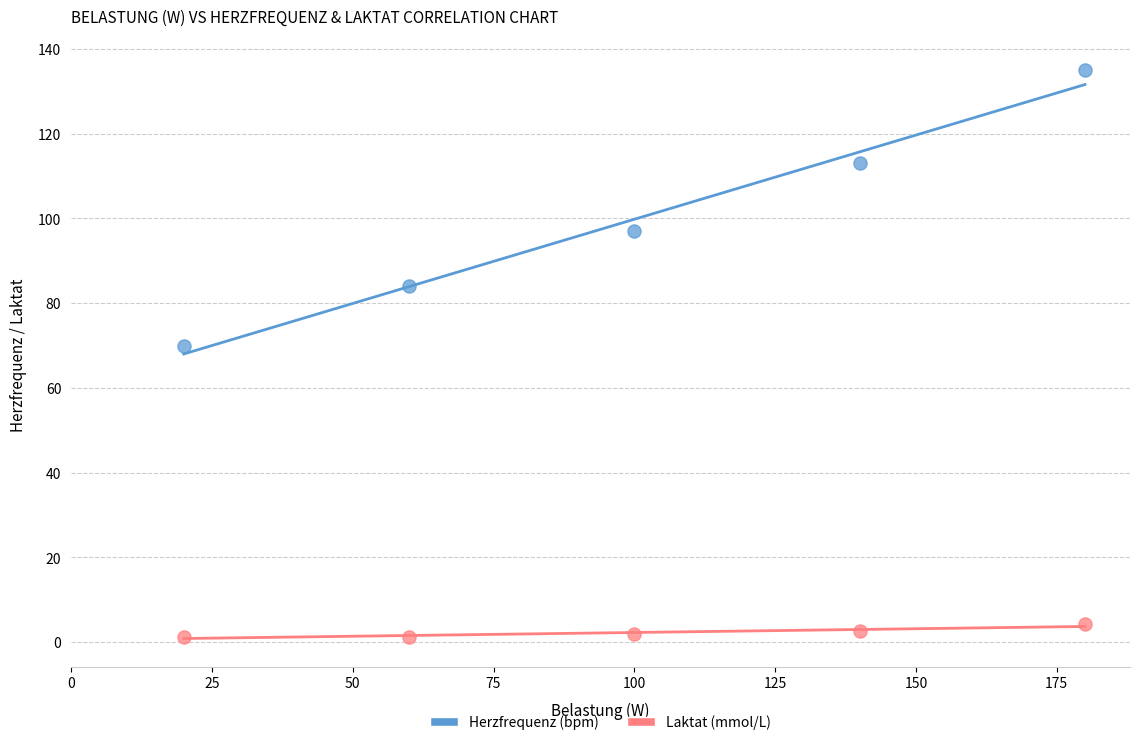

Which series reaches the maximum Y coordinate?

Herzfrequenz (bpm)